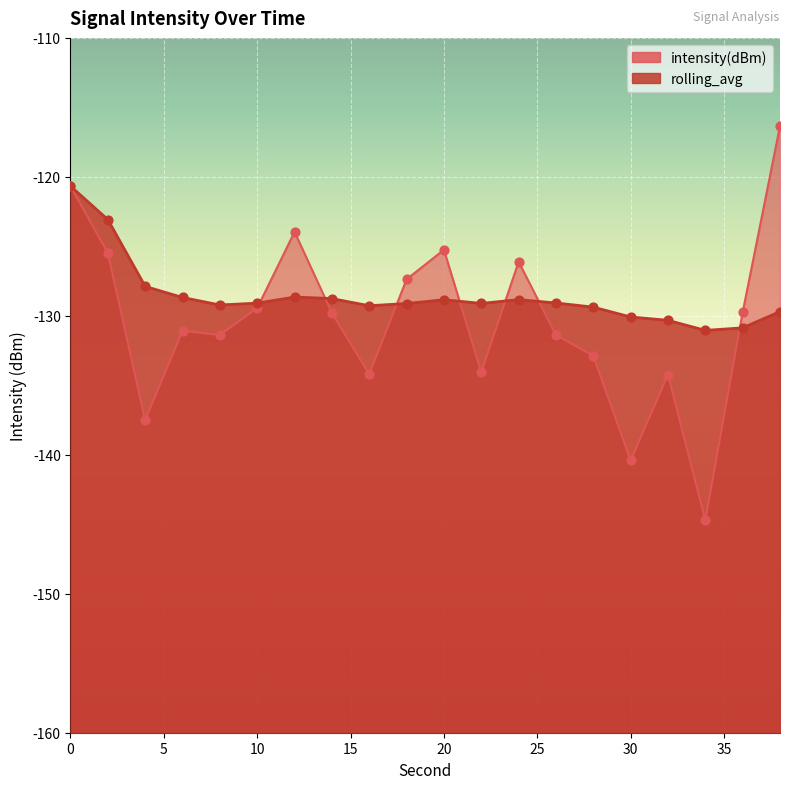

What are all the series names shown in the legend?

intensity(dBm), rolling_avg